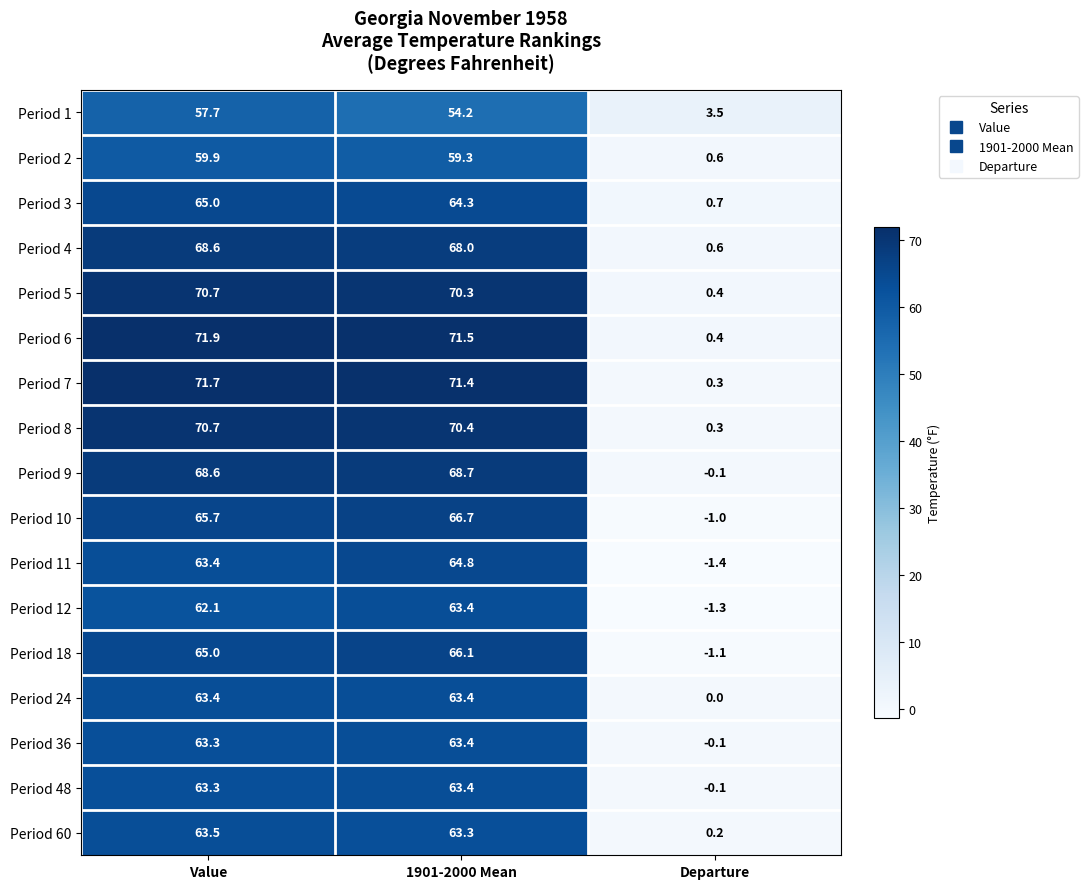

The value of Period 11 at 1901-2000 Mean is 64.8. True or false?

True